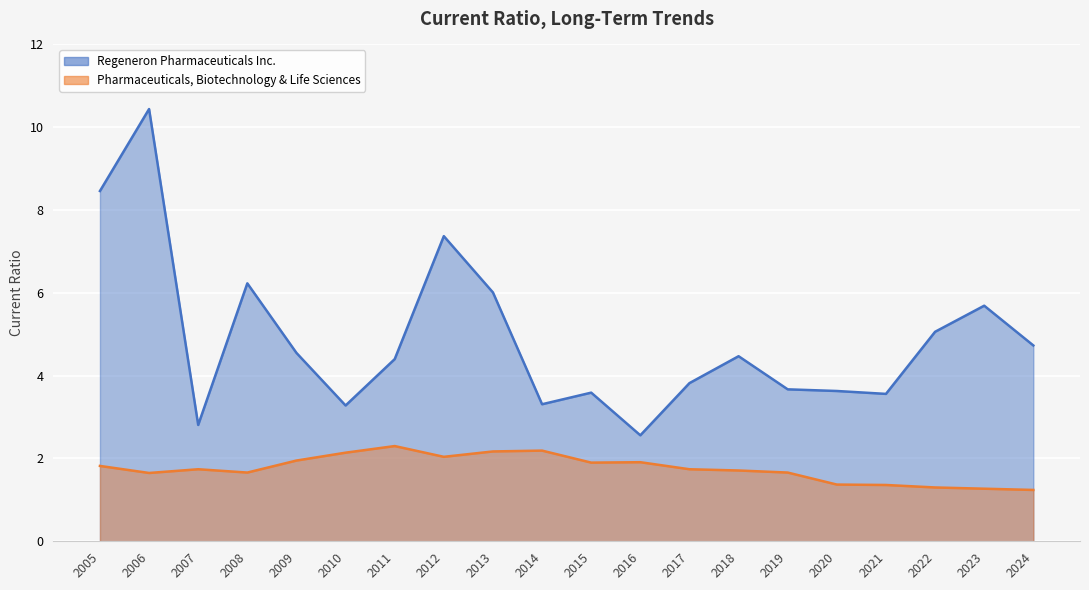

True or false: Regeneron Pharmaceuticals Inc. and Pharmaceuticals, Biotechnology & Life Sciences intersect in this chart.

False